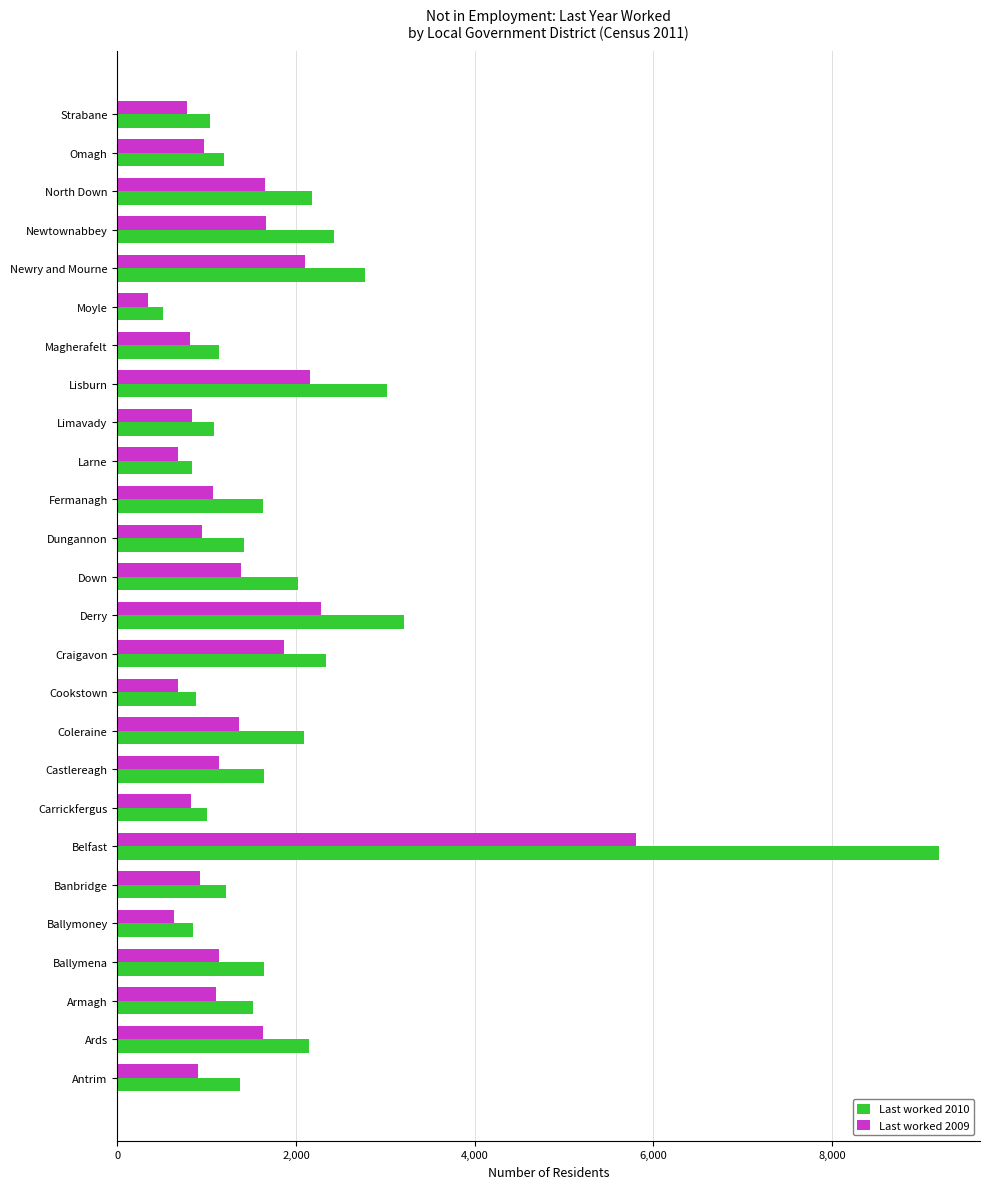

At which category is the sum across all series the highest?

Belfast